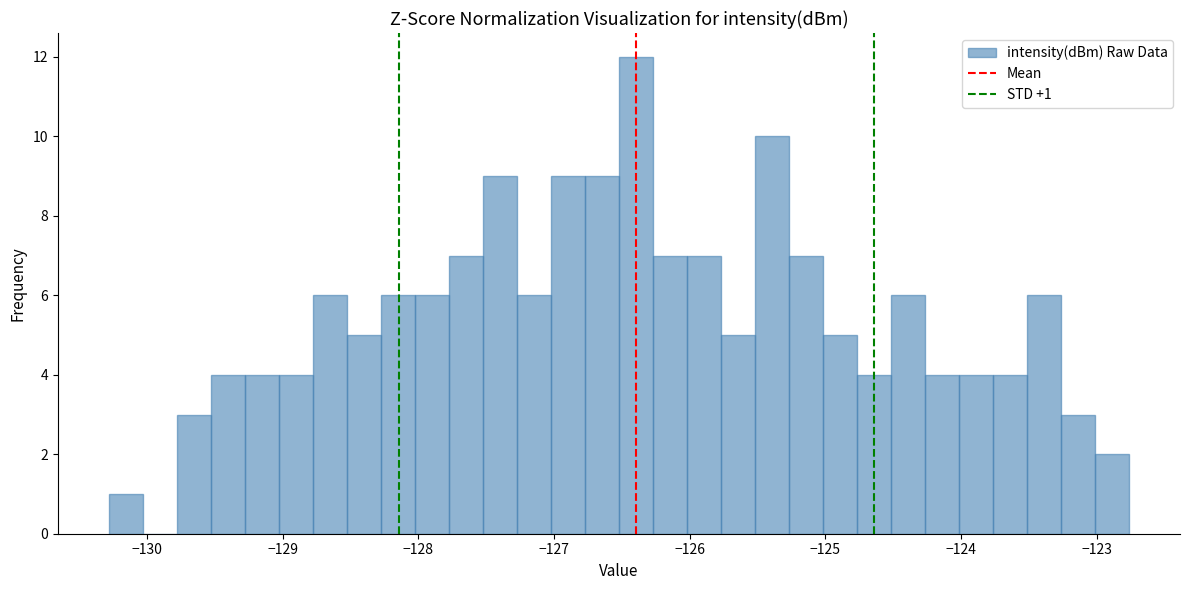

Read against the x-axis, roughly where is the centre of the tallest bar?

-126.4